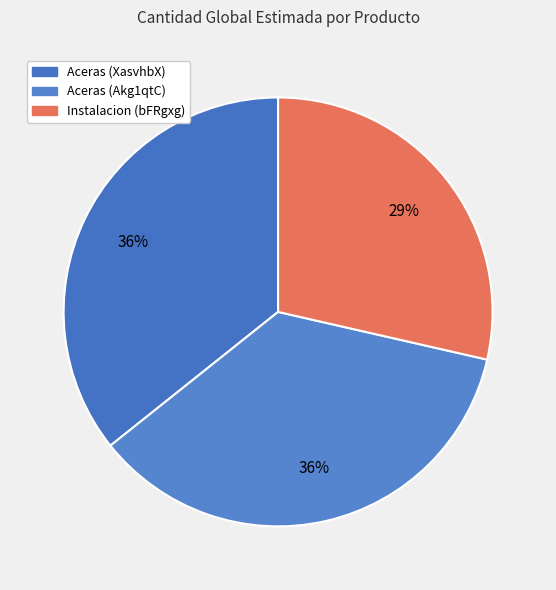

Count the number of slices in the pie.

3